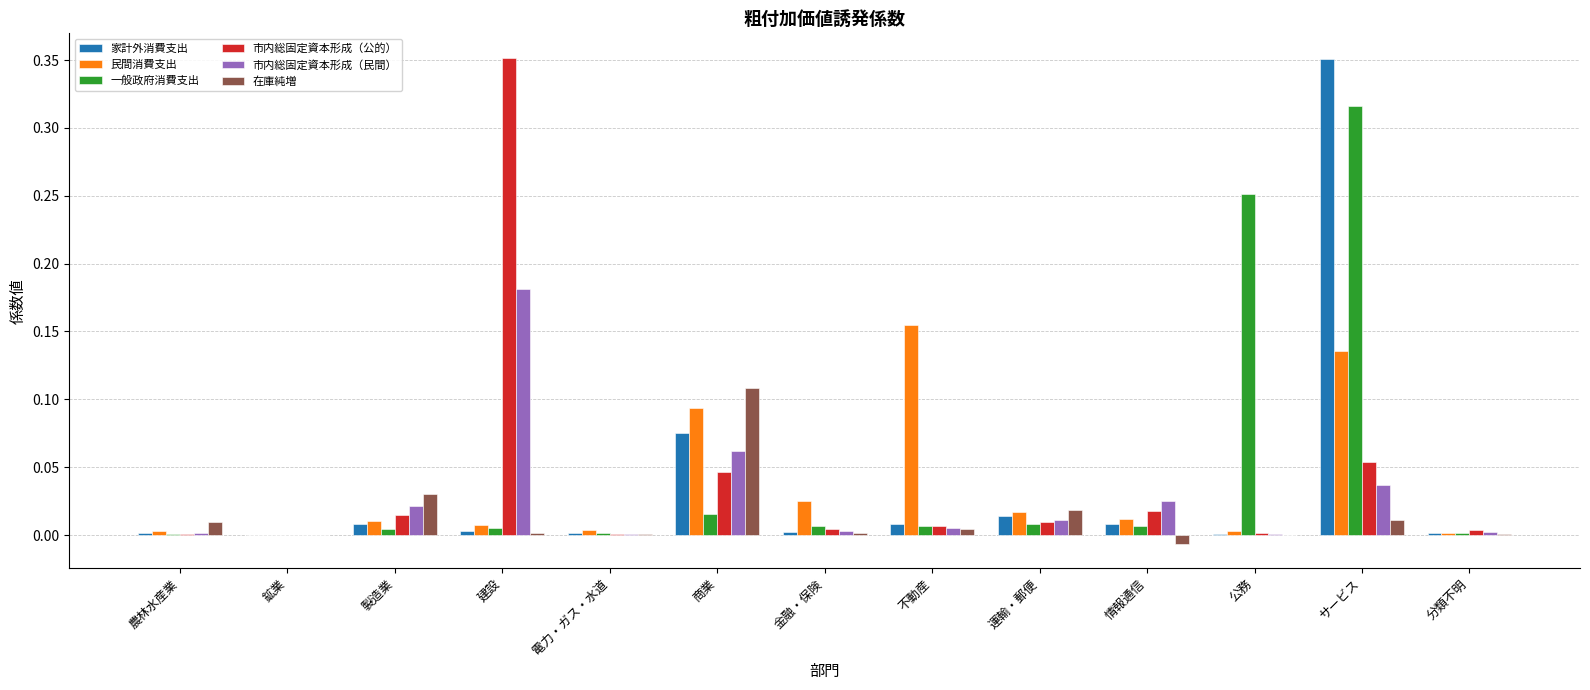

Which series changed the most between 運輸・郵便 and 分類不明?

在庫純増